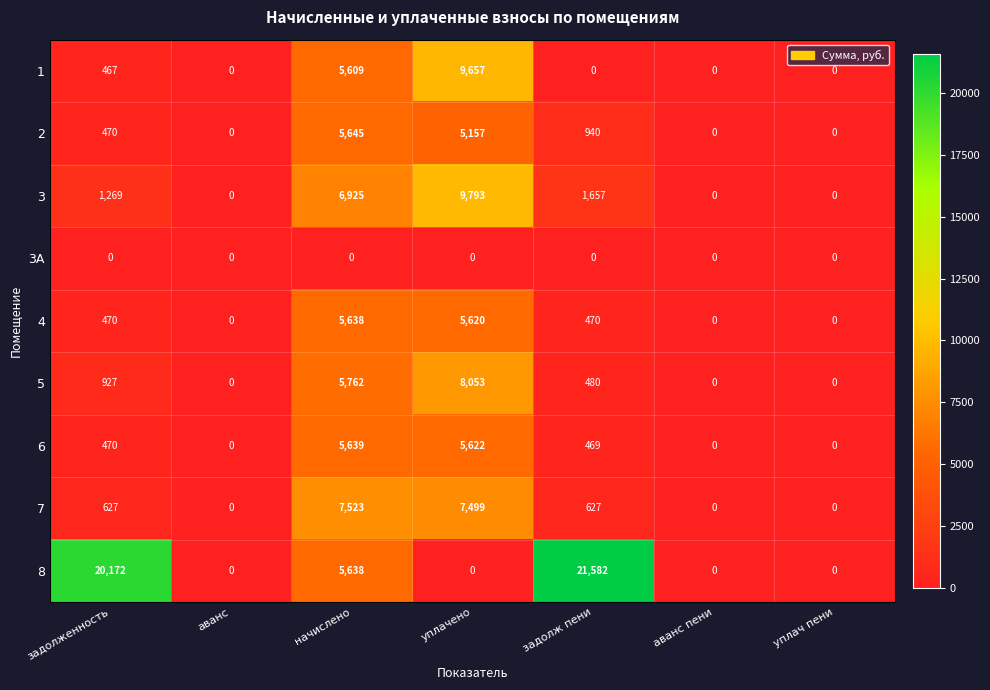

At which label does 2 reach its peak?

начислено